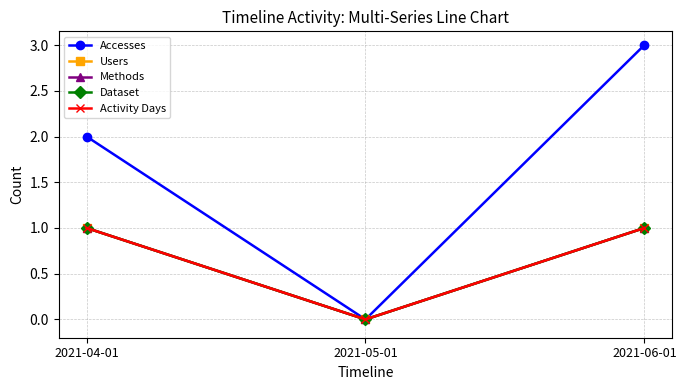

Is the value of Activity Days at 2021-05-01 greater than the value of Dataset at 2021-04-01?

No